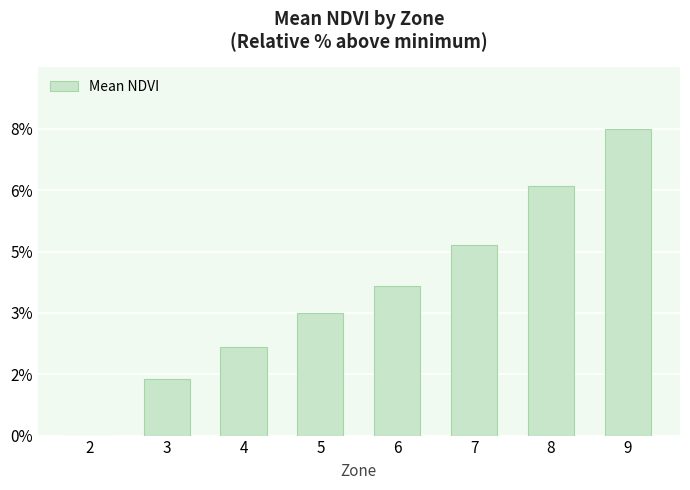

Are the bars grouped side by side (vs. stacked)?

No